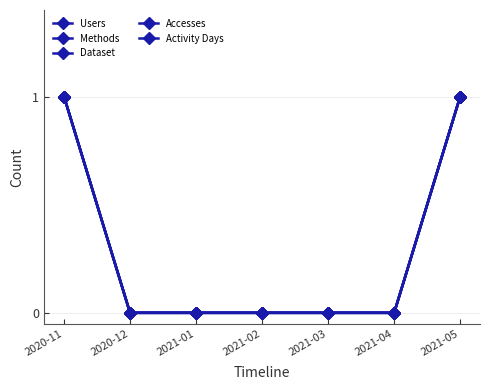

Does the chart have visible grid lines?

Yes